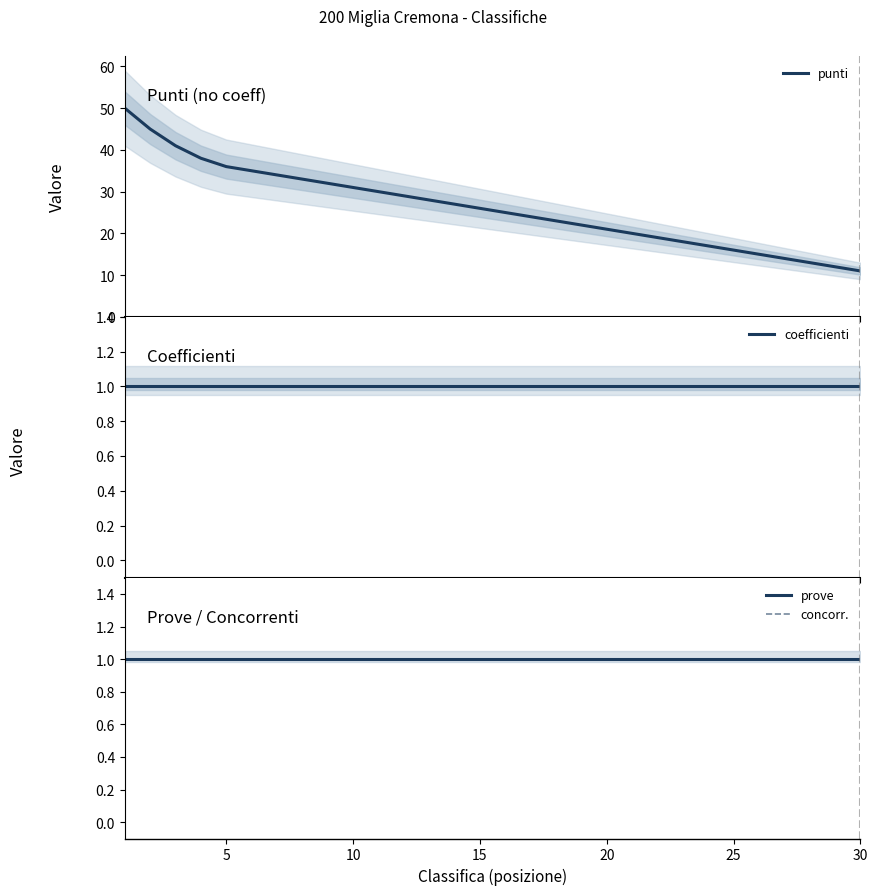

Is it true that coefficienti equals 1 at 15?

False